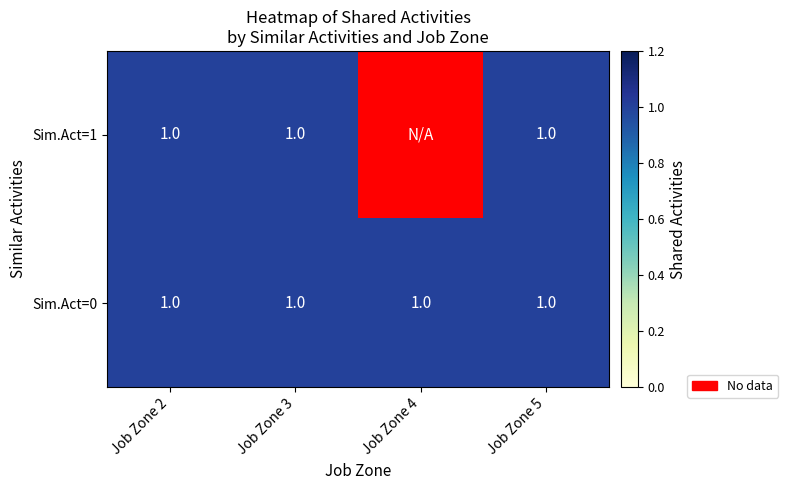

What is the greatest value displayed?

1